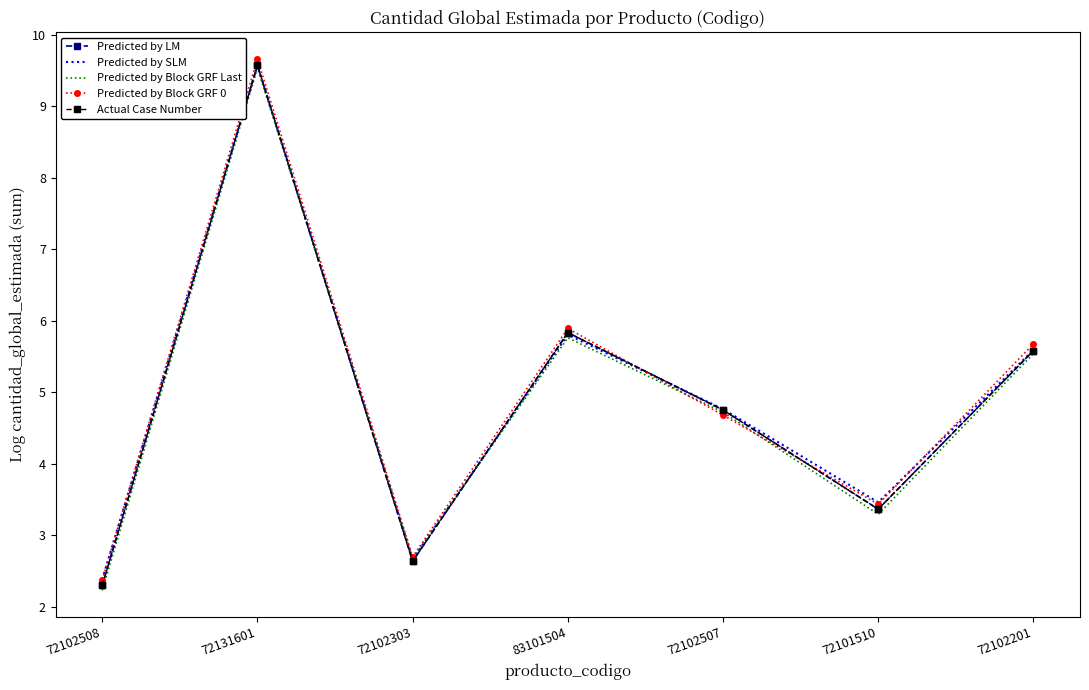

Rank the categories by Actual Case Number value from highest to lowest.

72131601, 83101504, 72102201, 72102507, 72101510, 72102303, 72102508